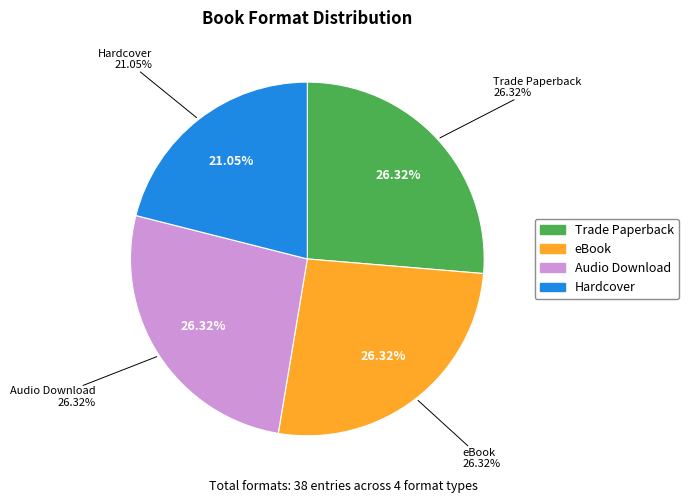

Approximately how many times larger is the value at Audio Download compared to Trade Paperback?

1.0